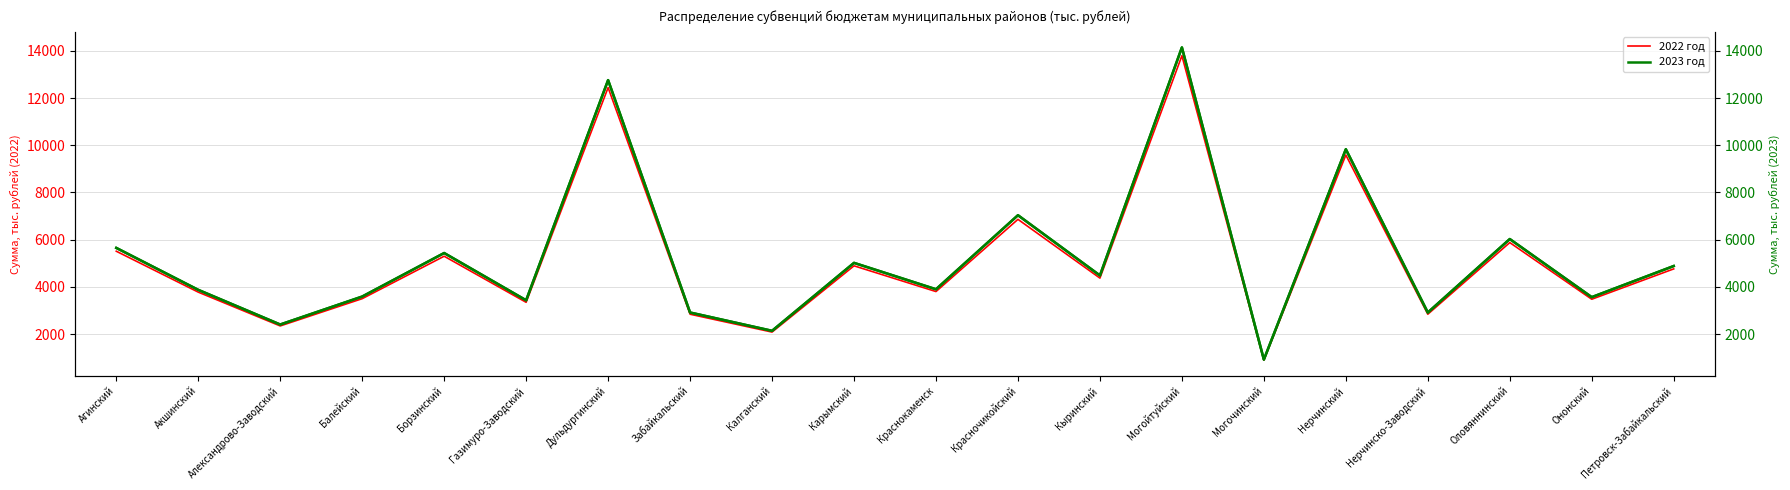

Which series has the widest spread of values?

2023 год